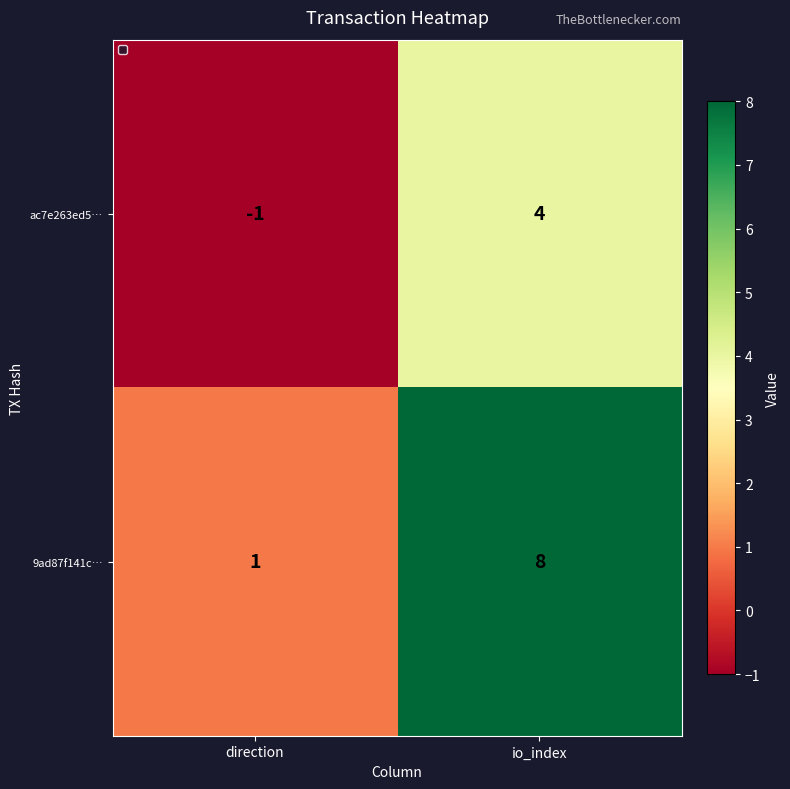

Reading right to left, list all the values displayed in this chart.

ac7e263ed5…: 4	-1
9ad87f141c…: 8	1